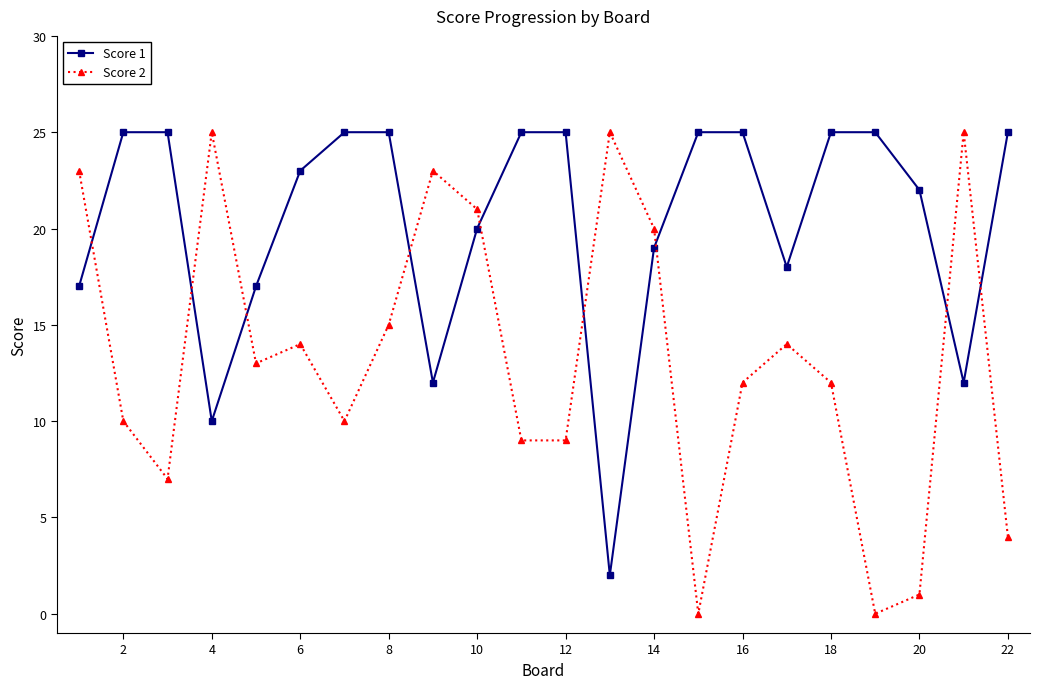

List the series in order of their overall mean, lowest first.

Score 2, Score 1